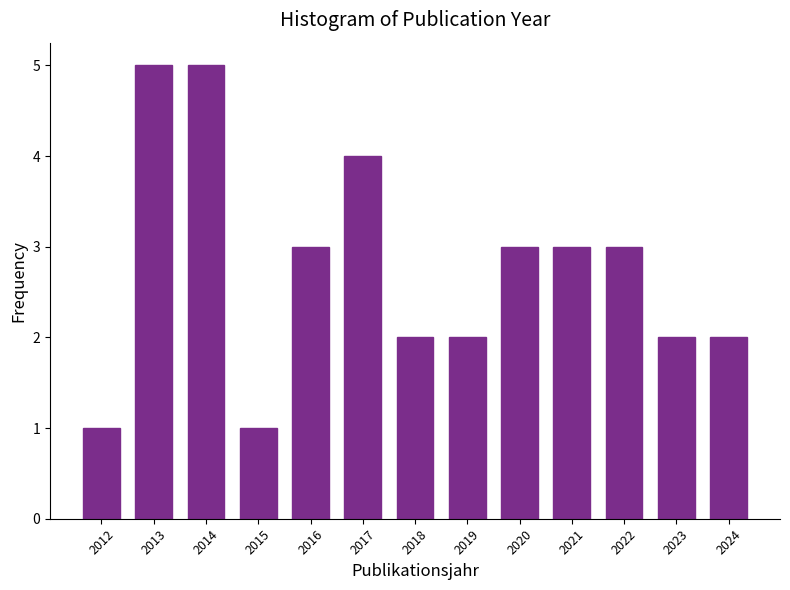

Reading left to right, what are all the values shown in this chart?

2012=1	2013=5	2014=5	2015=1	2016=3	2017=4	2018=2	2019=2	2020=3	2021=3	2022=3	2023=2	2024=2